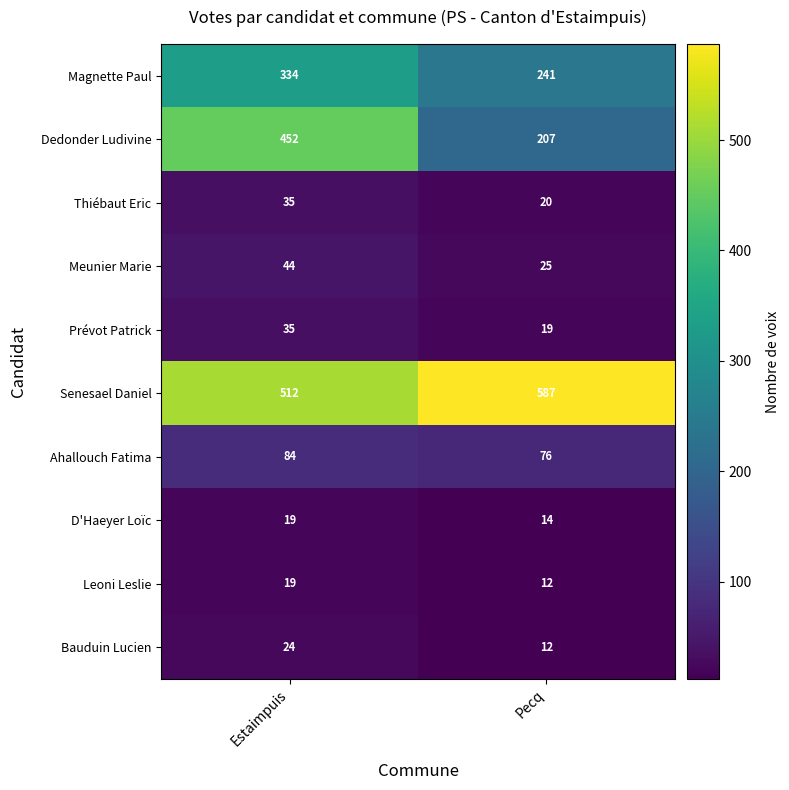

What is the sum of all Magnette Paul values?

575